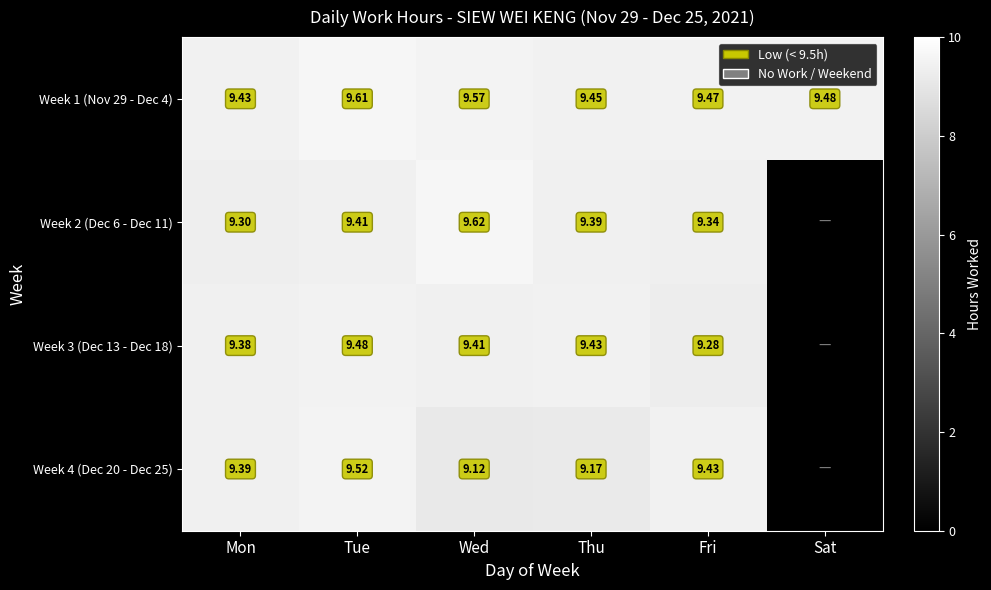

Which has a higher value, Thu or Sat?

Sat